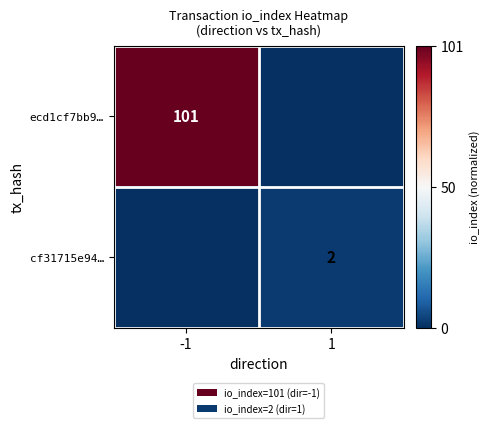

Is it true that ecd1cf7bb9… equals 101 at -1?

True